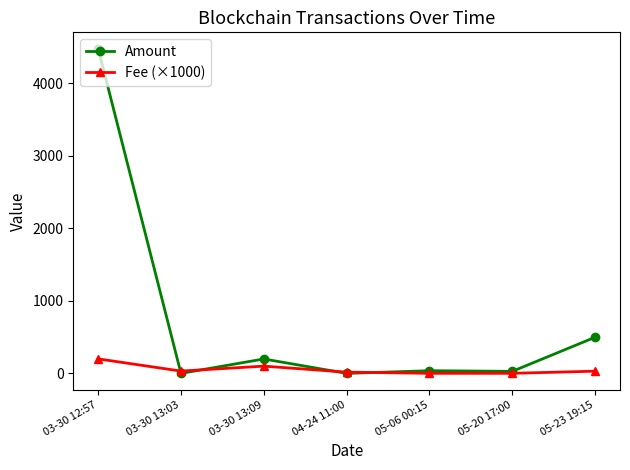

Where is the first local minimum for Fee (×1000)?

03-30 13:03